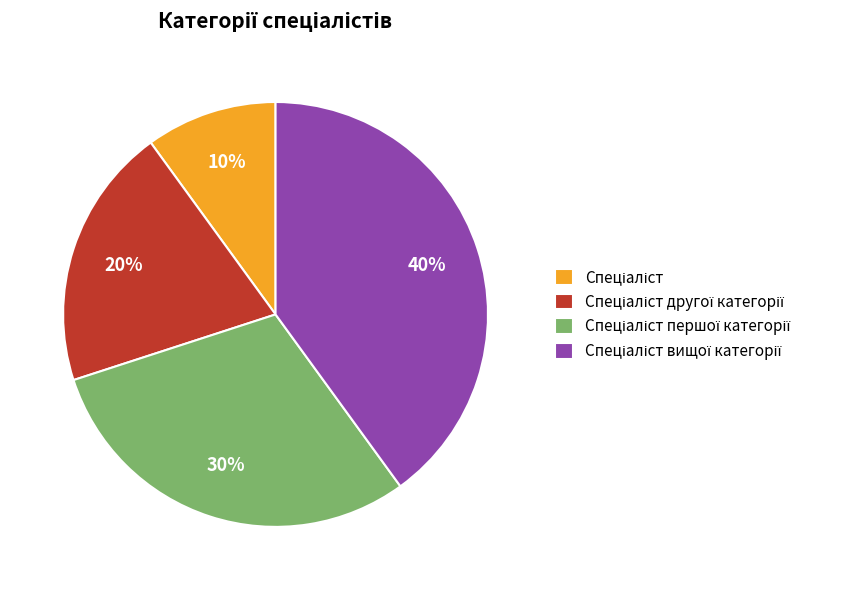

To the nearest percent, what is the difference between the largest and smallest slice percentages?

30%